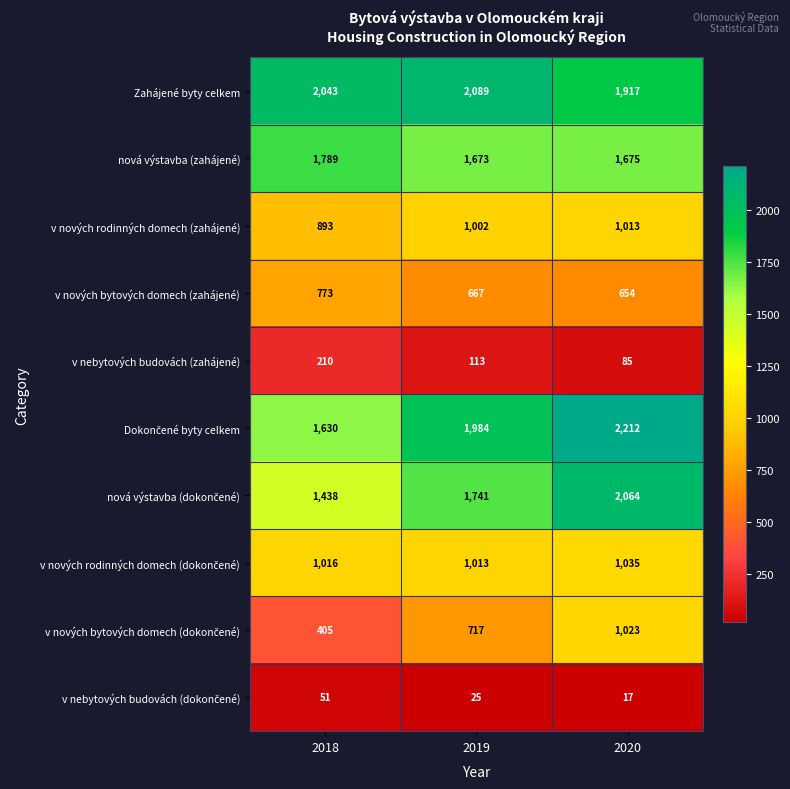

Count the Zahájené byty celkem values in the range 1917 to 2089.

3